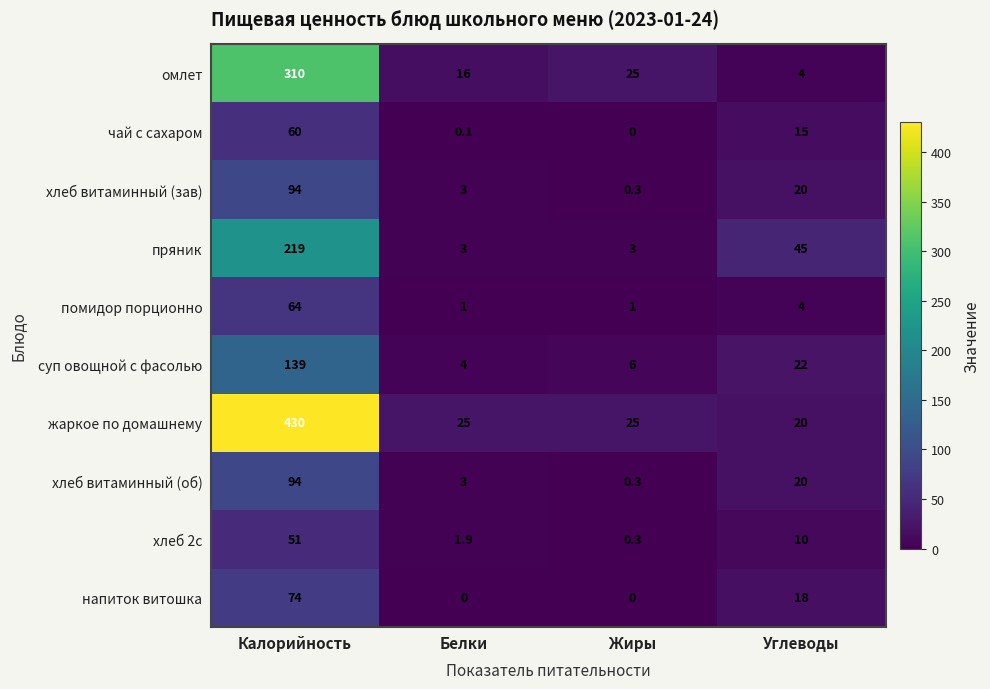

True or false: пряник has a value of 219.0 at Калорийность.

True